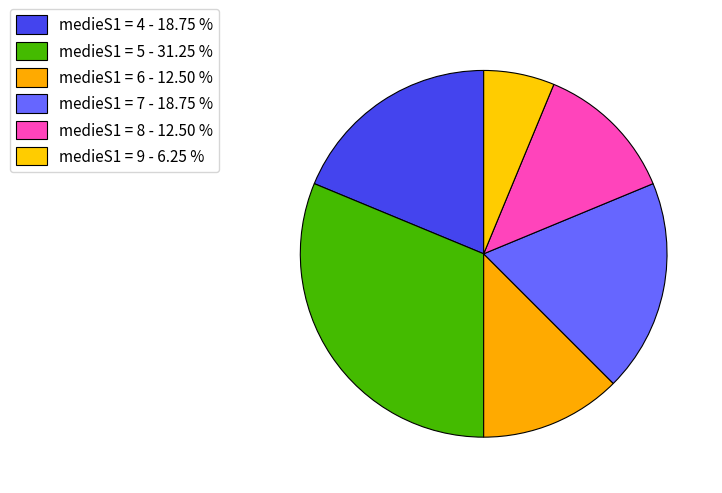

How many slices are in this pie chart?

6